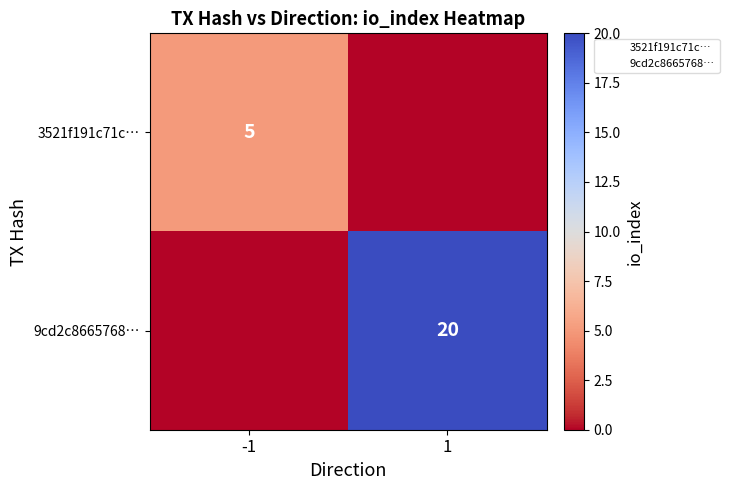

At which category is the sum across all series the highest?

1